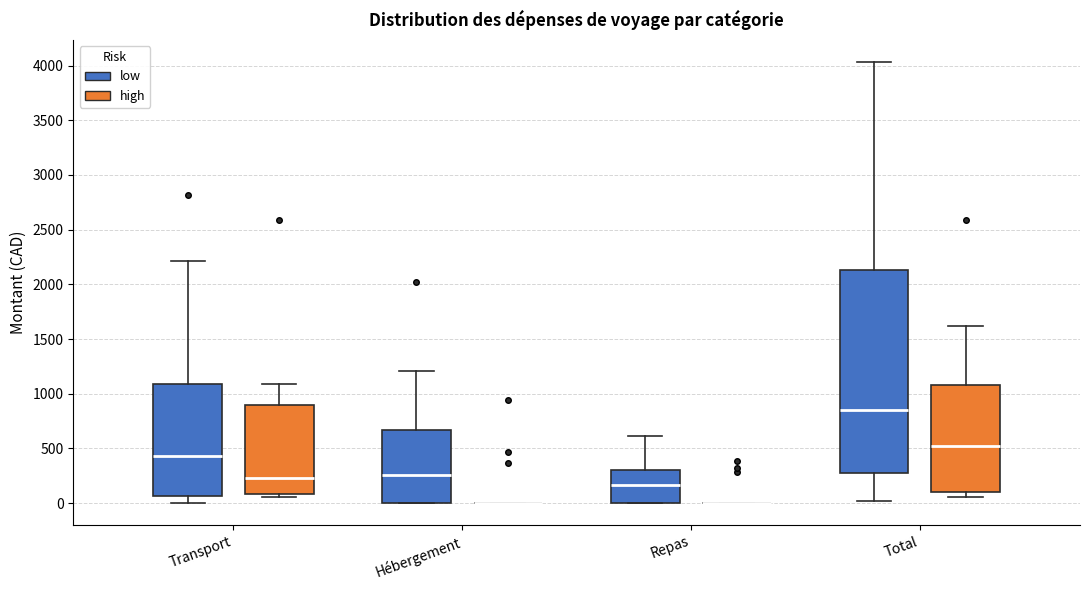

Where is the upper edge of the box for Repas (low) on the y-axis? The values are not printed on the chart, so give them approximately, as read against the axis.

300